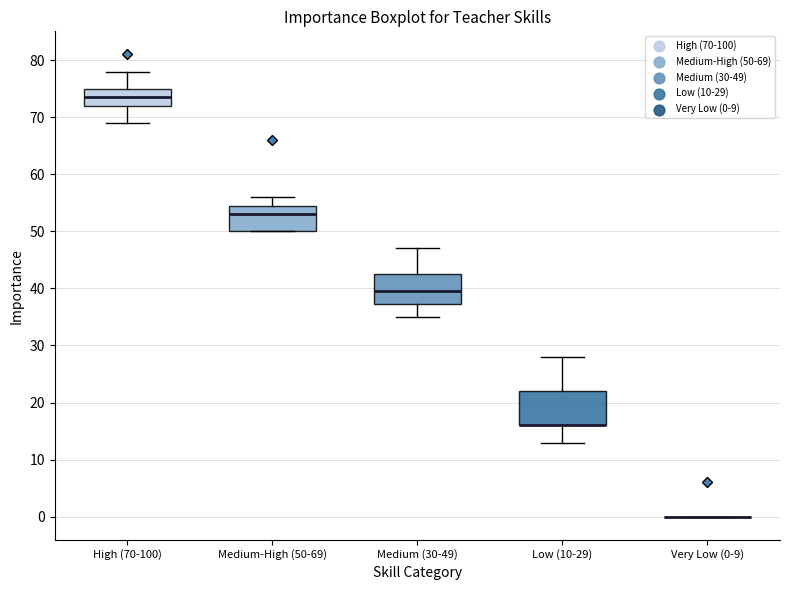

Reading left to right, transcribe this box plot: for each box, give where its median line is, the range the box spans, and where its two whiskers end, as read against the y-axis. The values are not printed on the chart, so give them approximately, as read against the axis.

High (70-100): median 74, box 72 to 75, whiskers 69 to 78
Medium-High (50-69): median 53, box 50 to 55, whiskers 50 to 56
Medium (30-49): median 40, box 37 to 43, whiskers 35 to 47
Low (10-29): median 16 (drawn on the box's lower edge), box 16 to 22, whiskers 13 to 28
Very Low (0-9): box collapsed to a line at 0, whiskers 0 to 0